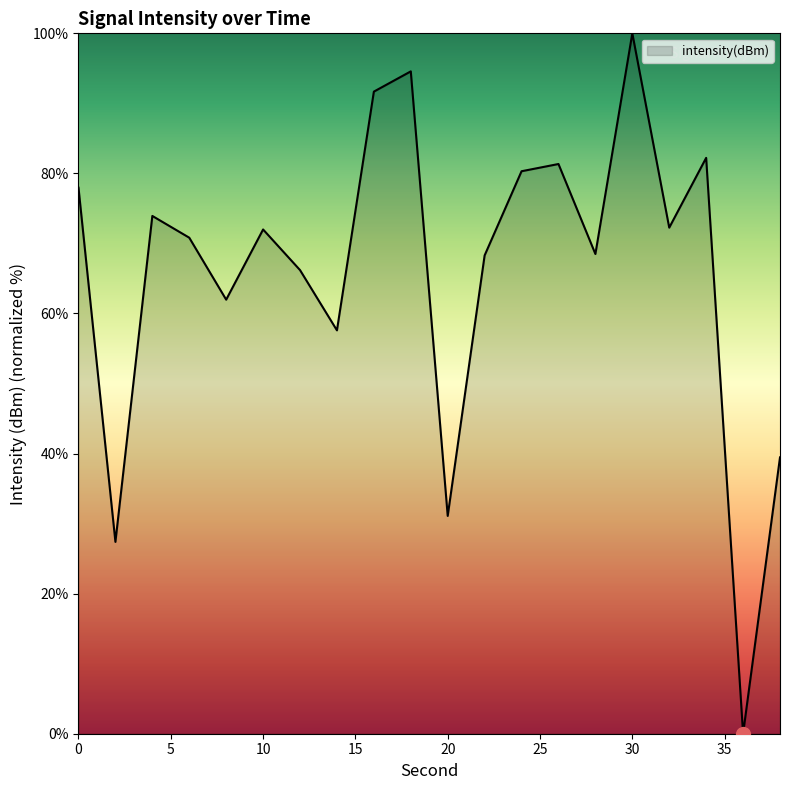

What is the difference between the maximum and minimum values?

100.0